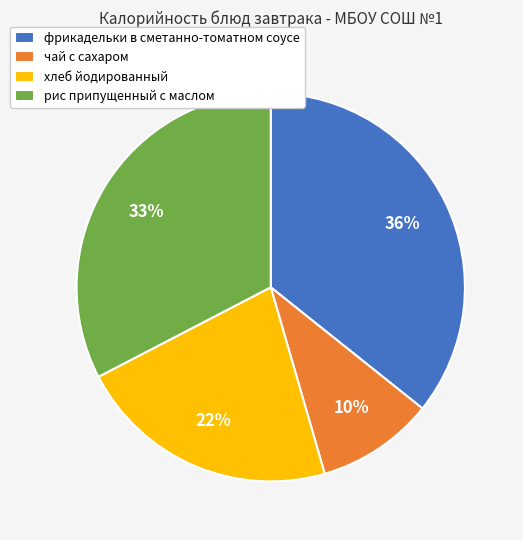

Is it true that рис припущенный с маслом is 33% of the pie?

True